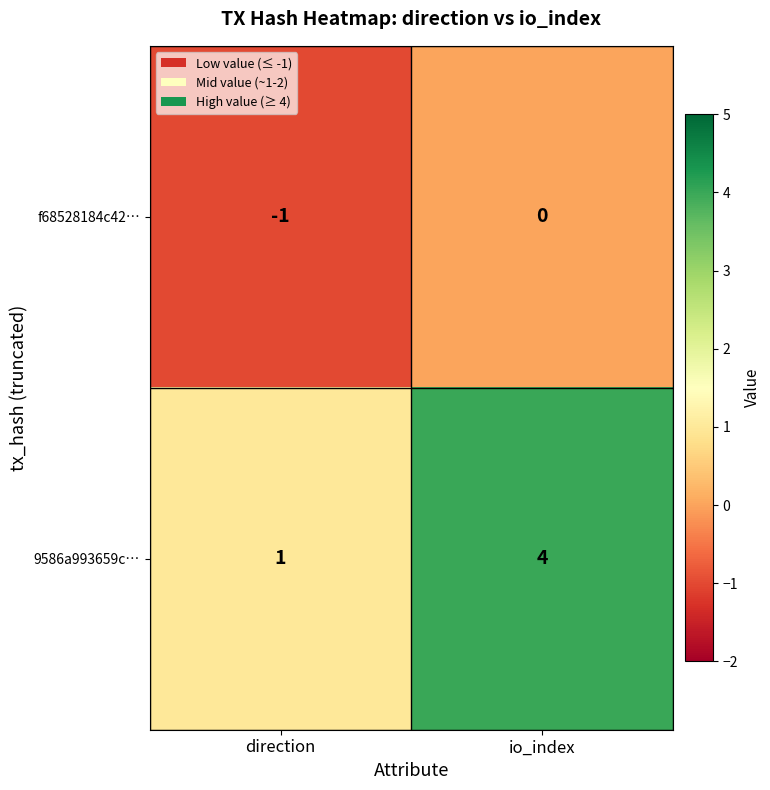

Which series has the widest spread of values?

9586a993659c…